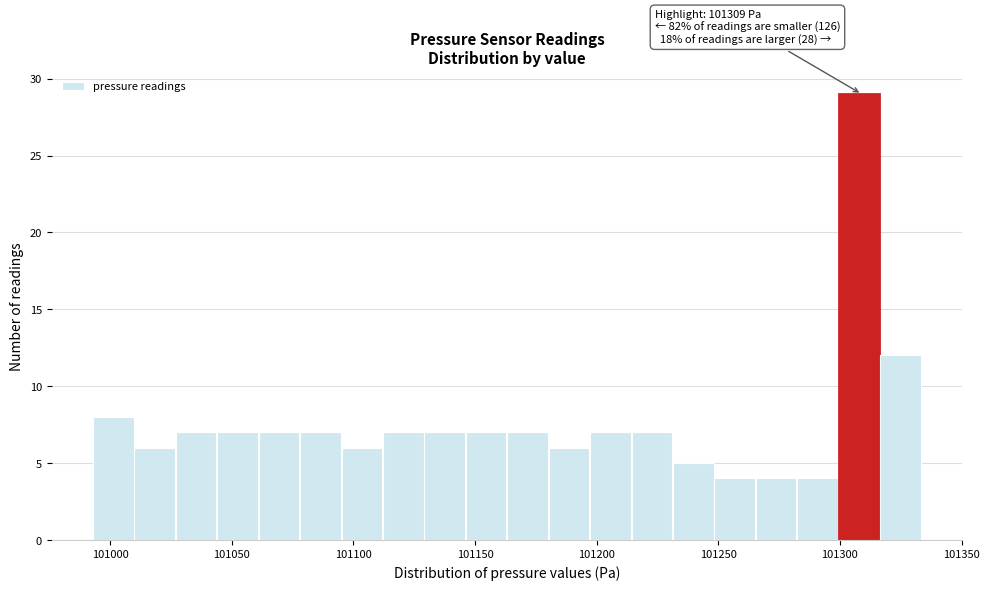

Around what value on the x-axis is the tallest bar? Give the approximate position of its centre, as read against the axis.

101310